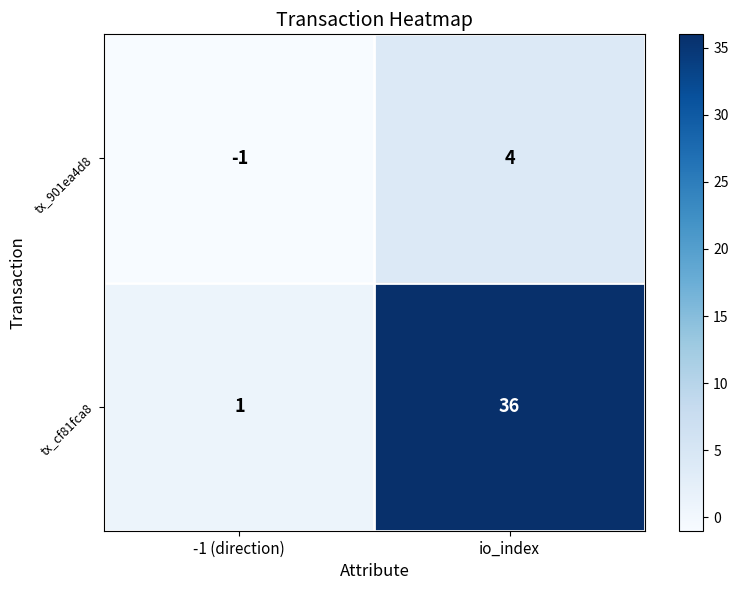

Rank the series by their average value, from lowest to highest.

tx_901ea4d8, tx_cf81fca8